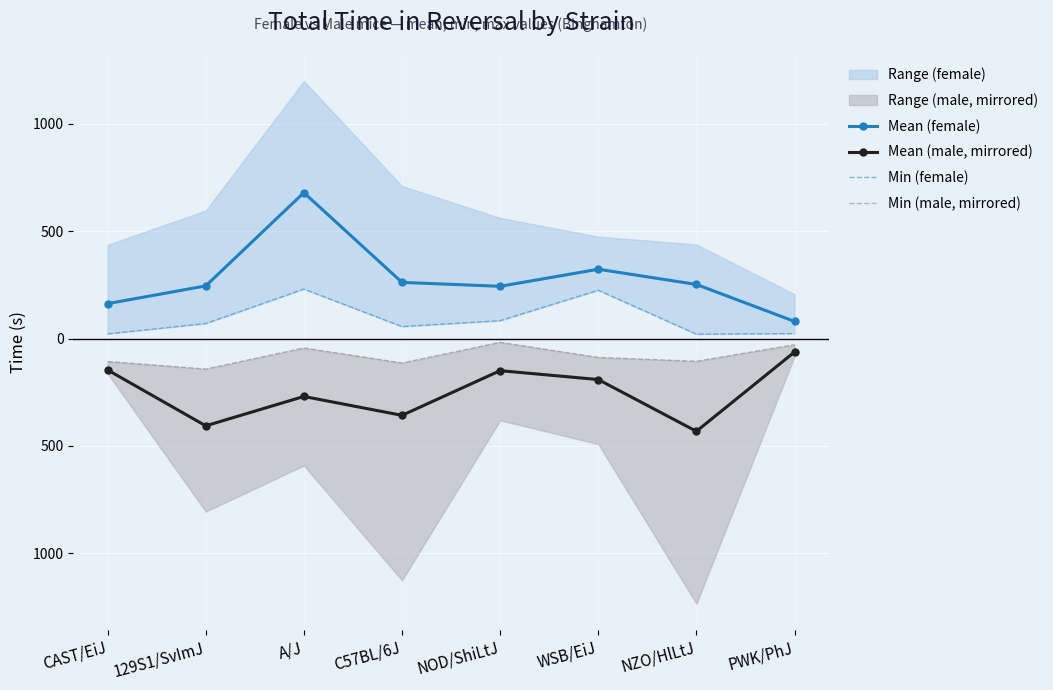

True or false: Min (female) has more than 2 interior local peaks.

False